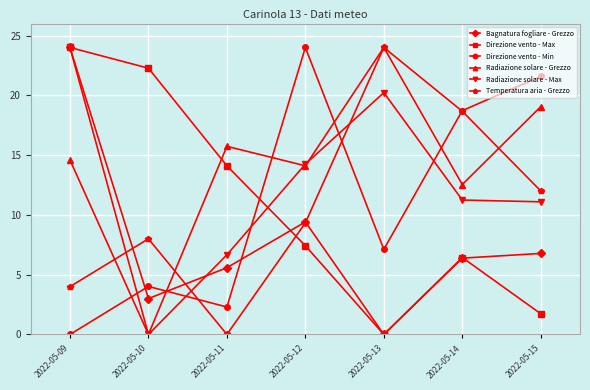

How many times do Radiazione solare - Grezzo and Direzione vento - Max cross each other?

1